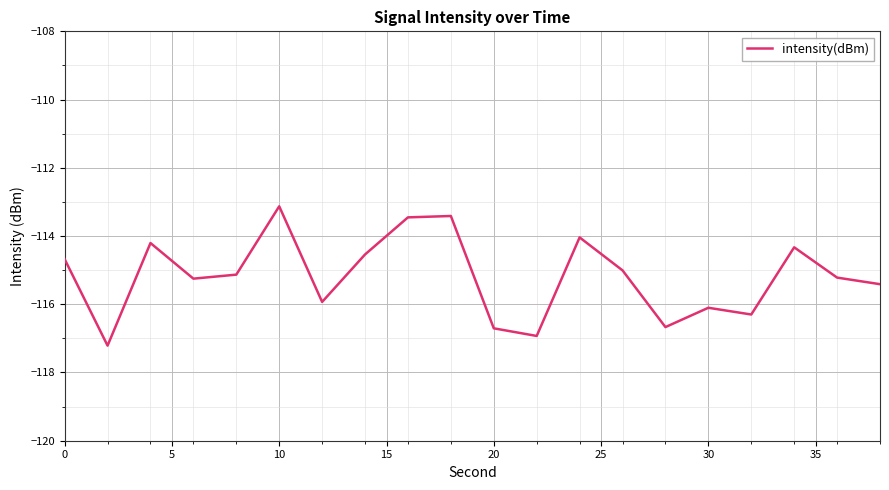

What is the minimum value shown in the chart?

-117.2